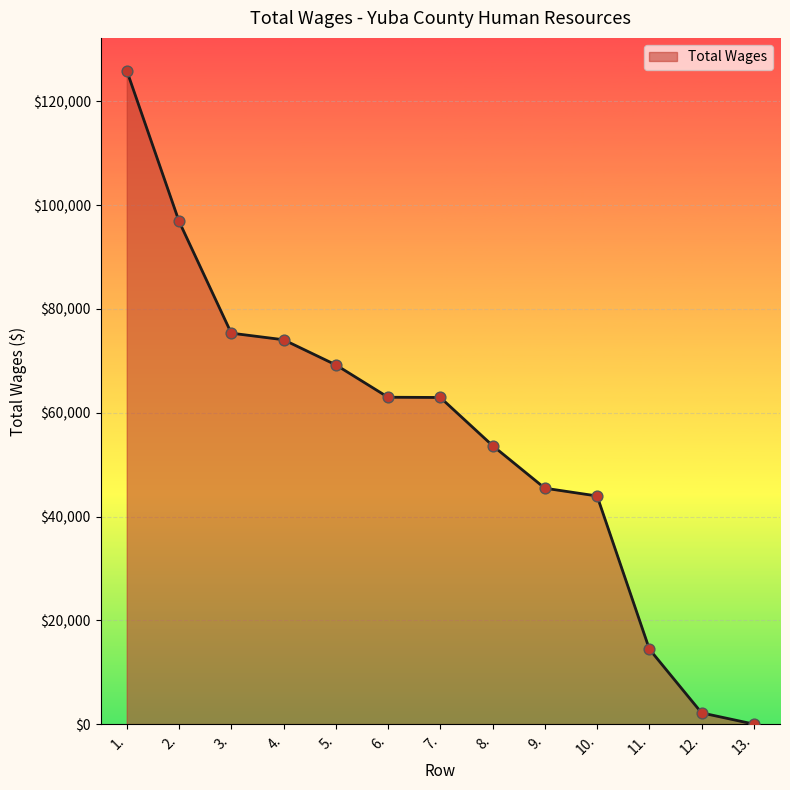

Which has a higher value, 5. or 13.?

5.